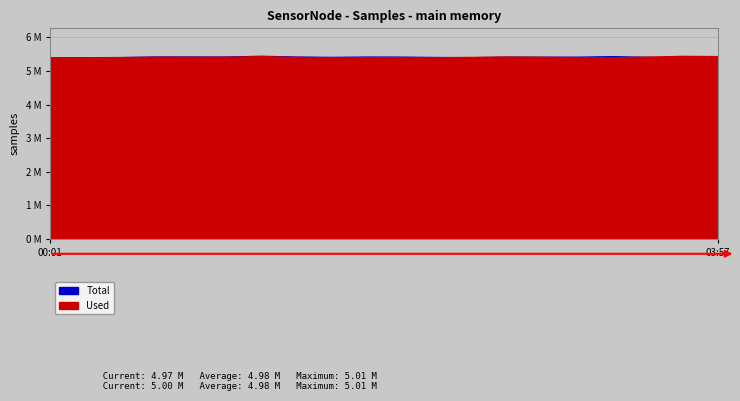

Where does the Total series first go above 4985706?

00:39